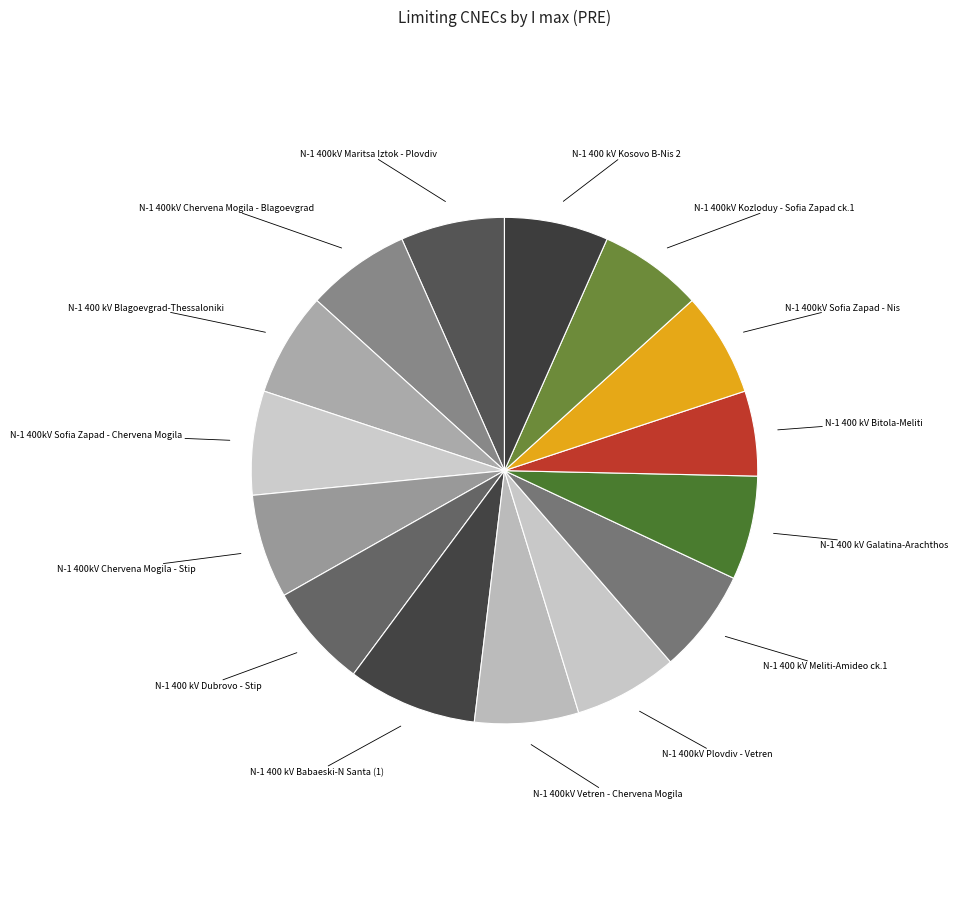

How many segments does this pie chart have?

15